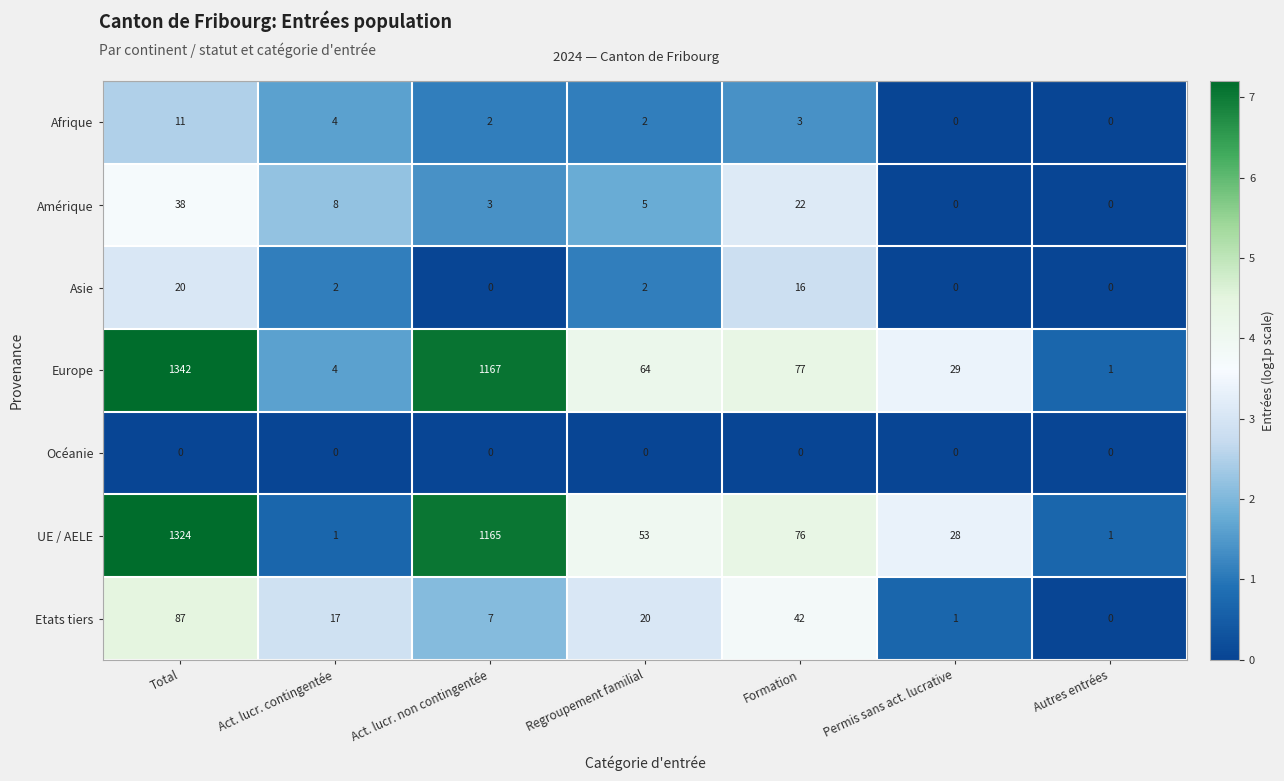

What is the difference between the highest and lowest values at Act. lucr. contingentée?

17